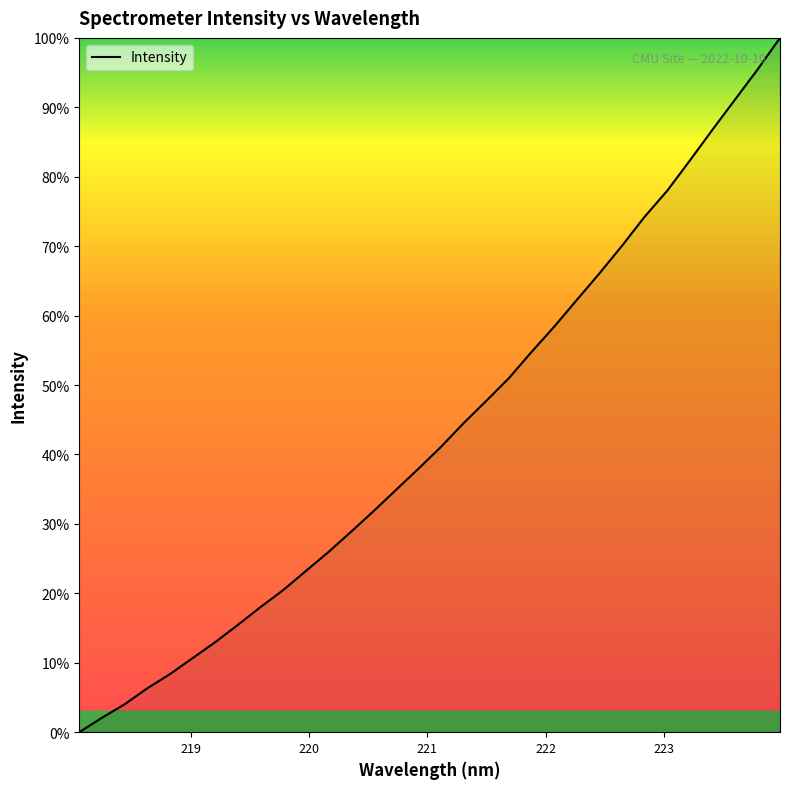

What is the difference between the maximum and minimum values?

100.0